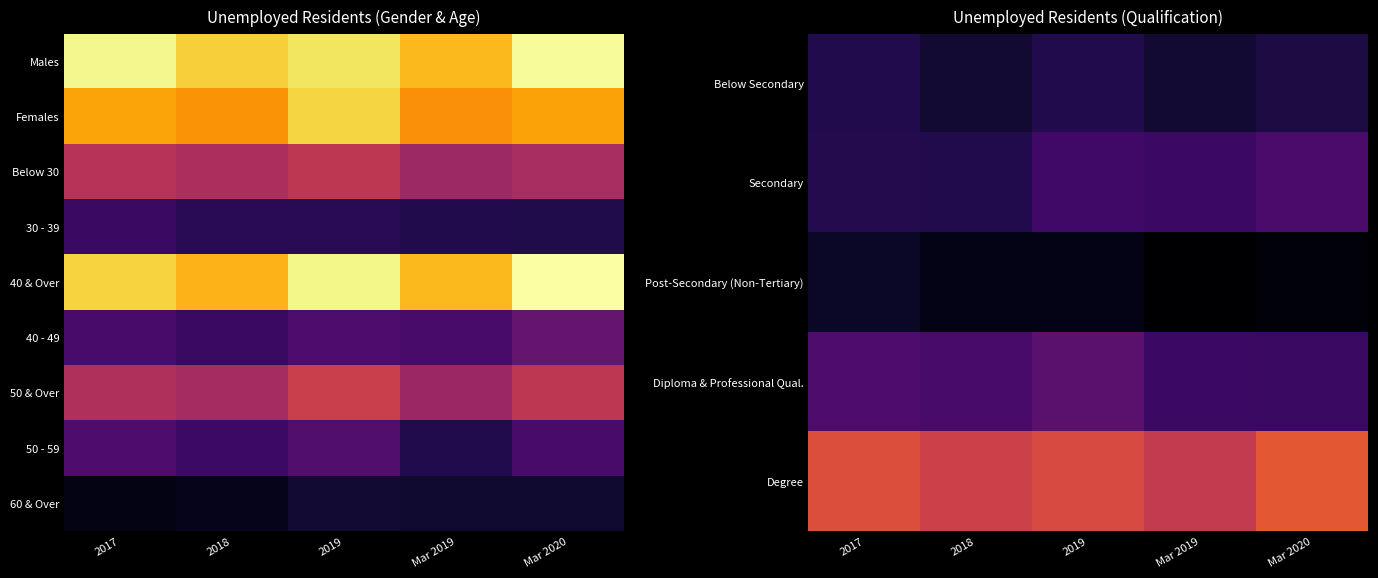

Reading left to right, what are all the values shown in this chart?

Below Secondary: 2017=10.9	2018=9.7	2019=10.9	Mar 2019=9.6	Mar 2020=10.5
Secondary: 2017=11.1	2018=11.0	2019=13.3	Mar 2019=12.7	Mar 2020=13.9
Post-Secondary (Non-Tertiary): 2017=8.9	2018=8.0	2019=8.0	Mar 2019=6.7	Mar 2020=7.3
Diploma & Professional Qual.: 2017=14.1	2018=13.8	2019=15.2	Mar 2019=12.7	Mar 2020=12.6
Degree: 2017=25.9	2018=24.4	2019=25.4	Mar 2019=23.6	Mar 2020=26.9
40 - 49: 2017=13.7	2018=12.6	2019=14.1	Mar 2019=13.7	Mar 2020=16.1
50 & Over: 2017=22.0	2018=21.1	2019=24.1	Mar 2019=20.3	Mar 2020=23.1
50 - 59: 2017=14.1	2018=12.8	2019=14.5	Mar 2019=10.9	Mar 2020=13.7
60 & Over: 2017=7.9	2018=8.3	2019=9.6	Mar 2019=9.4	Mar 2020=9.4